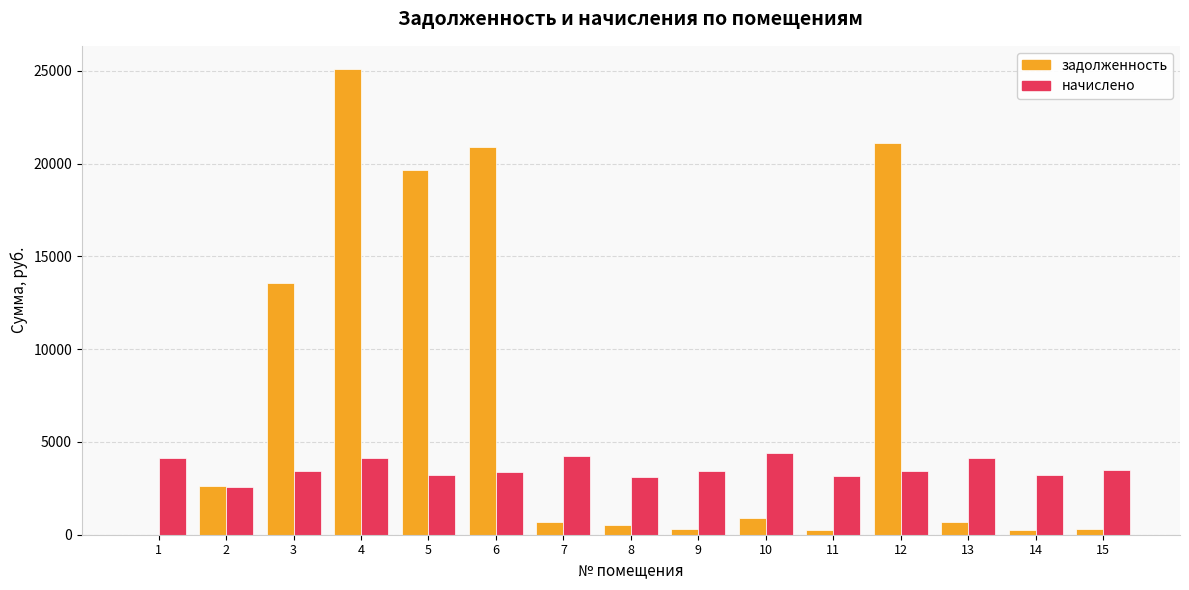

Where does the начислено series first go above 3428?

1